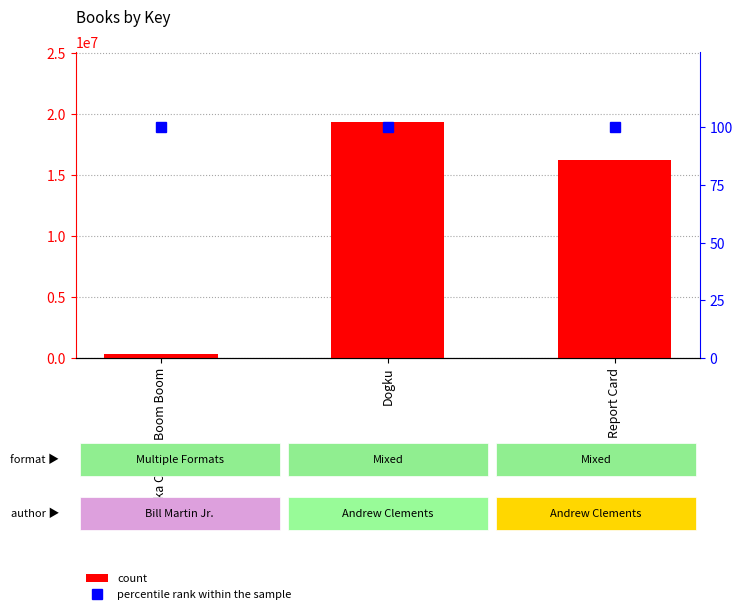

What position from the right is Dogku?

2